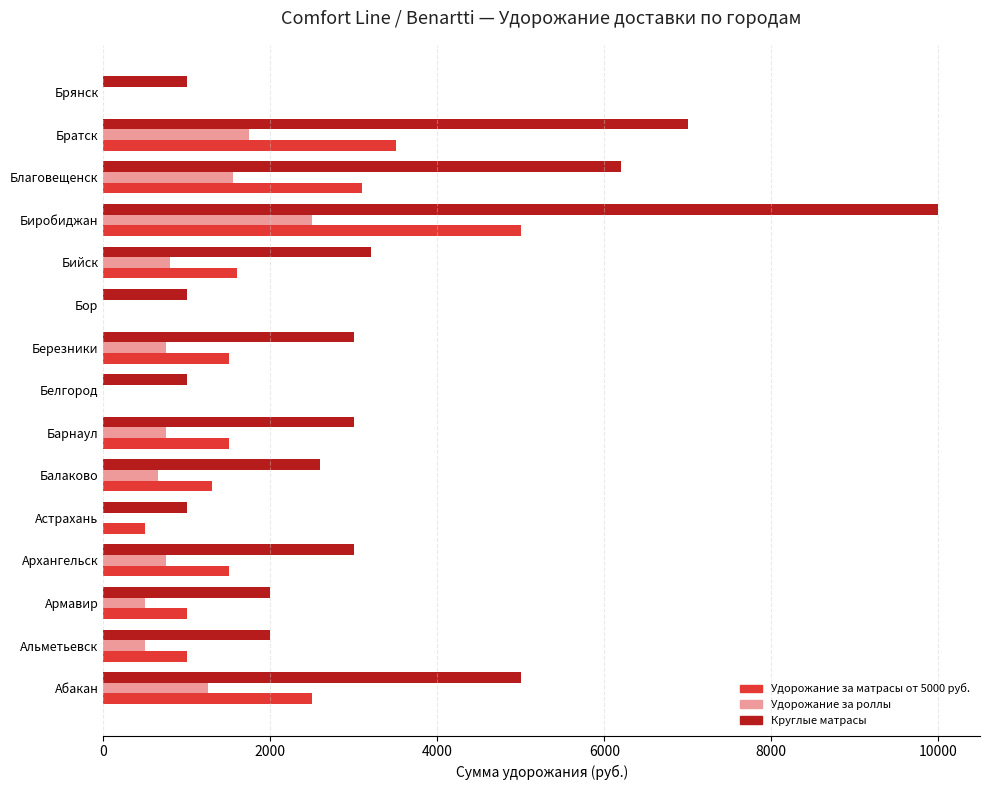

The value of Удорожание за матрасы от 5000 руб. at Альметьевск is 1000. True or false?

True